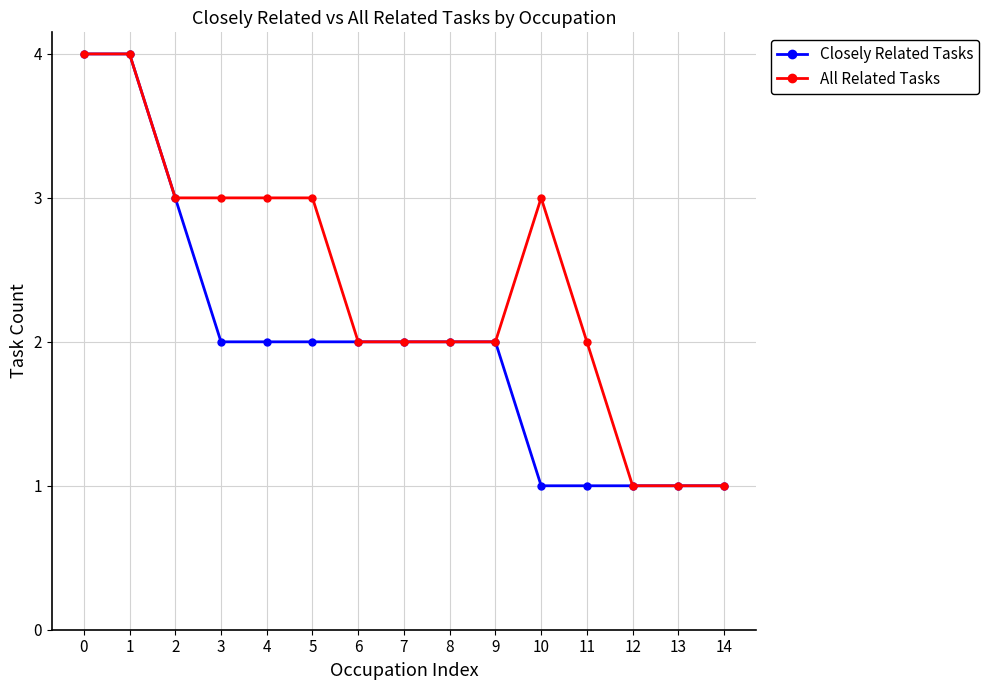

List the series in order of their overall mean, highest first.

All Related Tasks, Closely Related Tasks